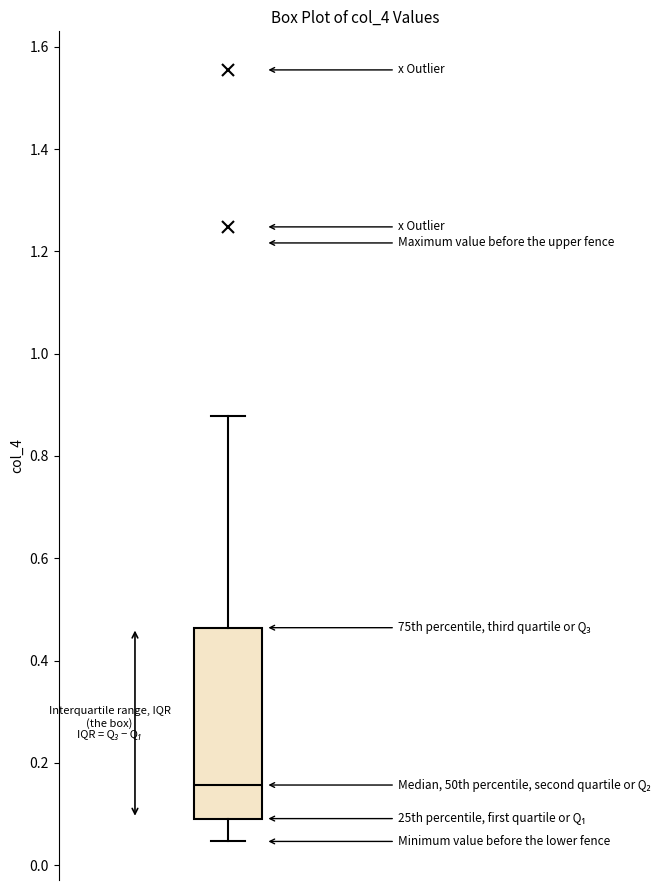

Where is the lower edge of the box on the y-axis? The values are not printed on the chart, so give them approximately, as read against the axis.

0.10